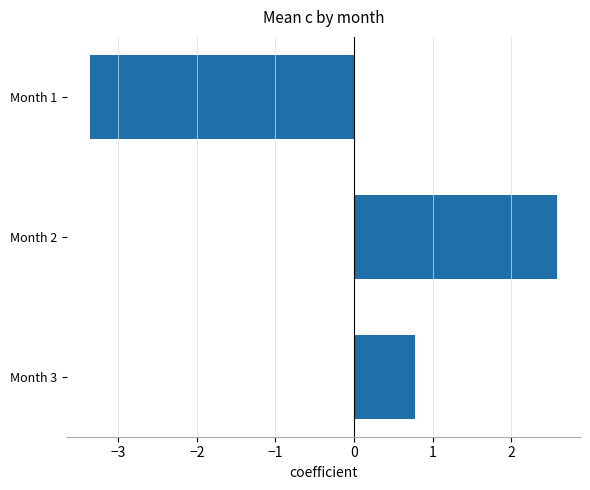

Reading top to bottom, what are all the values shown in this chart?

Month 1=-3.4	Month 2=2.6	Month 3=0.8